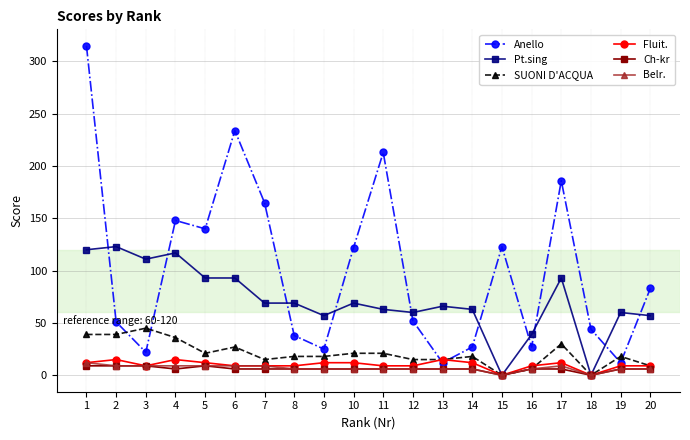

What is the difference between the highest and lowest values at 3?

102